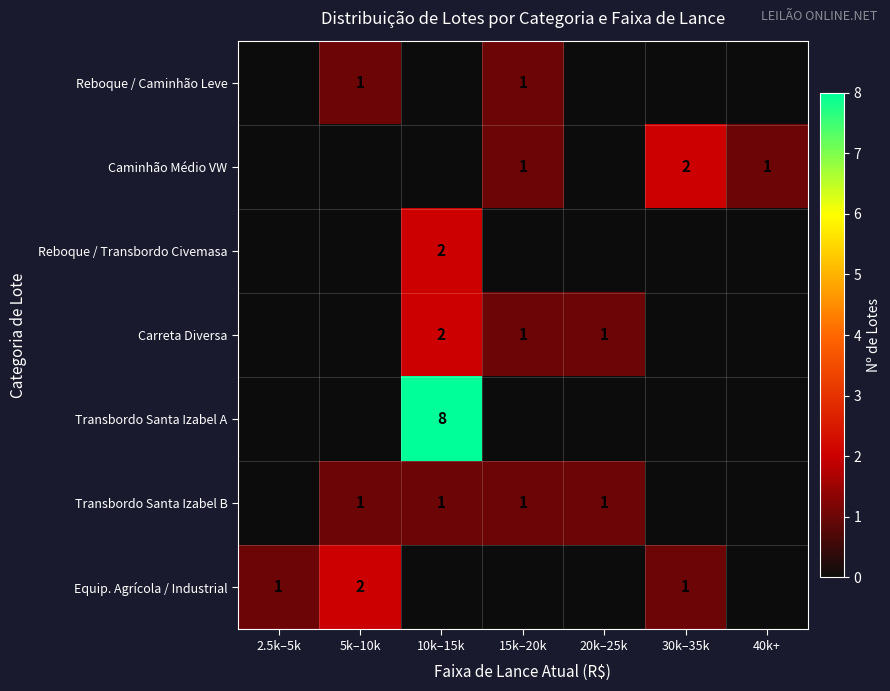

What is the total value across all series at 20k–25k?

2